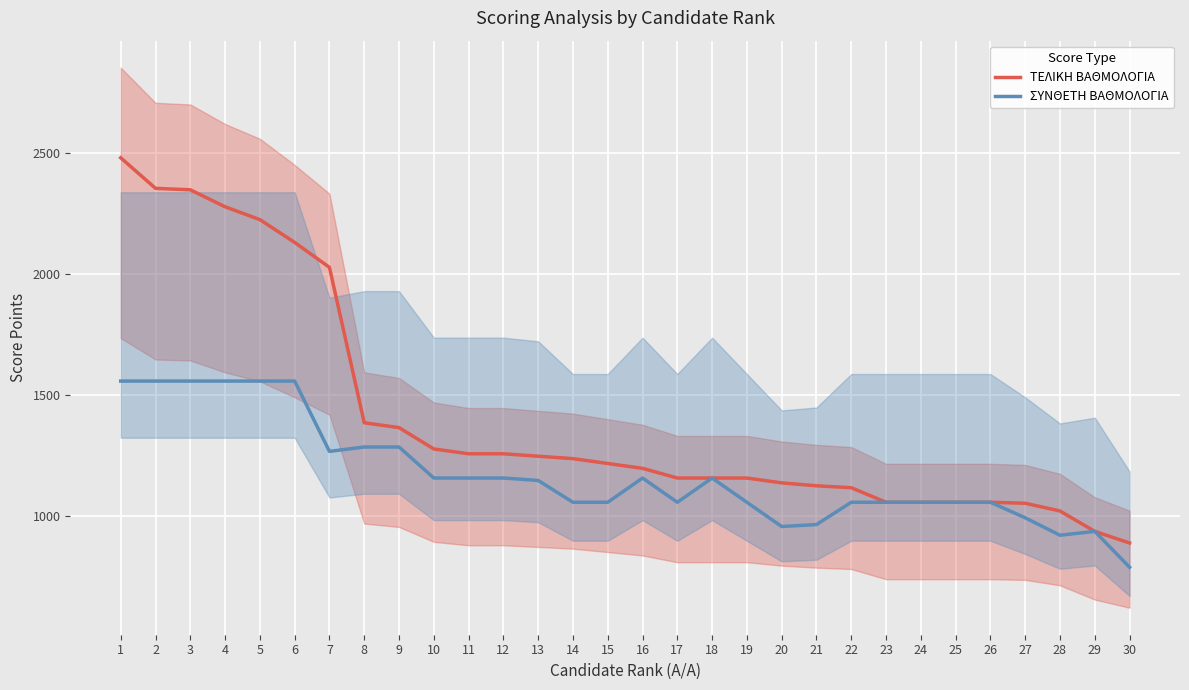

Which series has the largest range (max minus min)?

ΤΕΛΙΚΗ ΒΑΘΜΟΛΟΓΙΑ